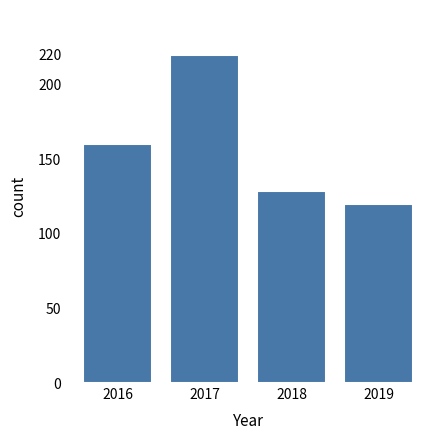

Reading right to left, transcribe all the data shown in this chart.

2019=120	2018=129	2017=220	2016=160